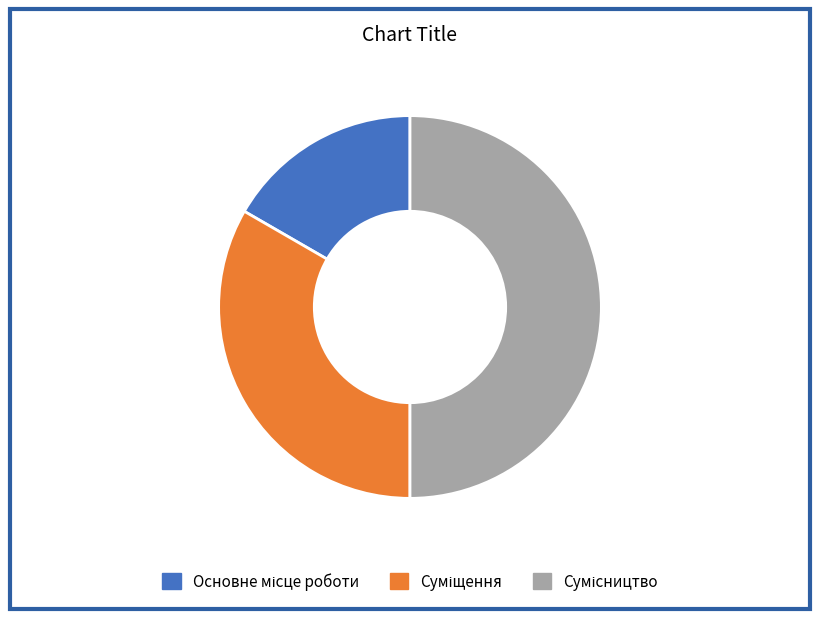

Count the number of slices in the pie.

3